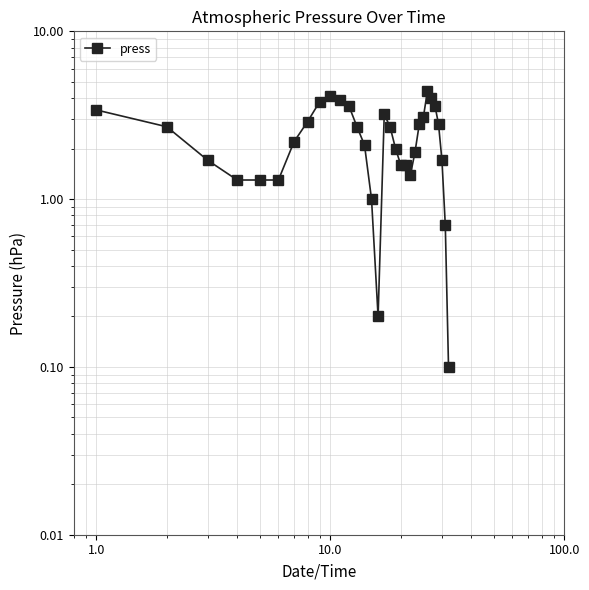

How many data points are less than 2?

13